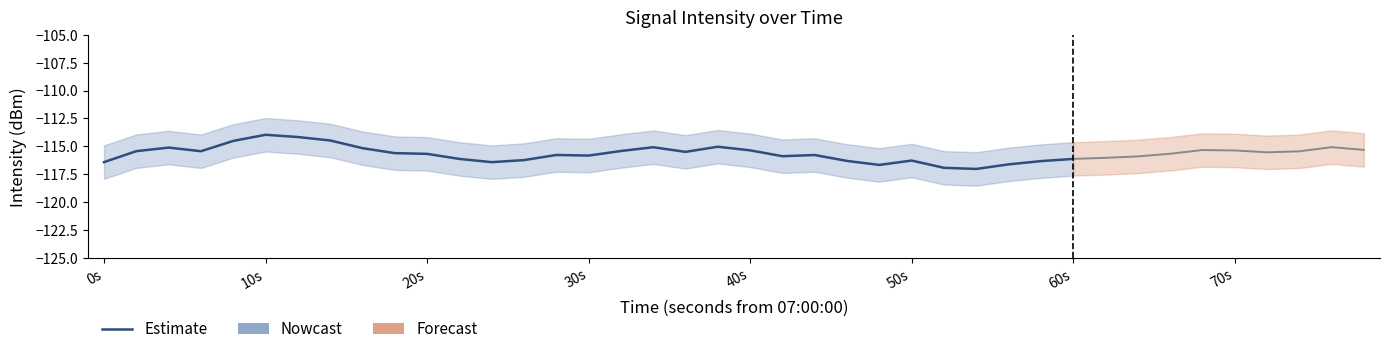

How many bars are there in total?

40